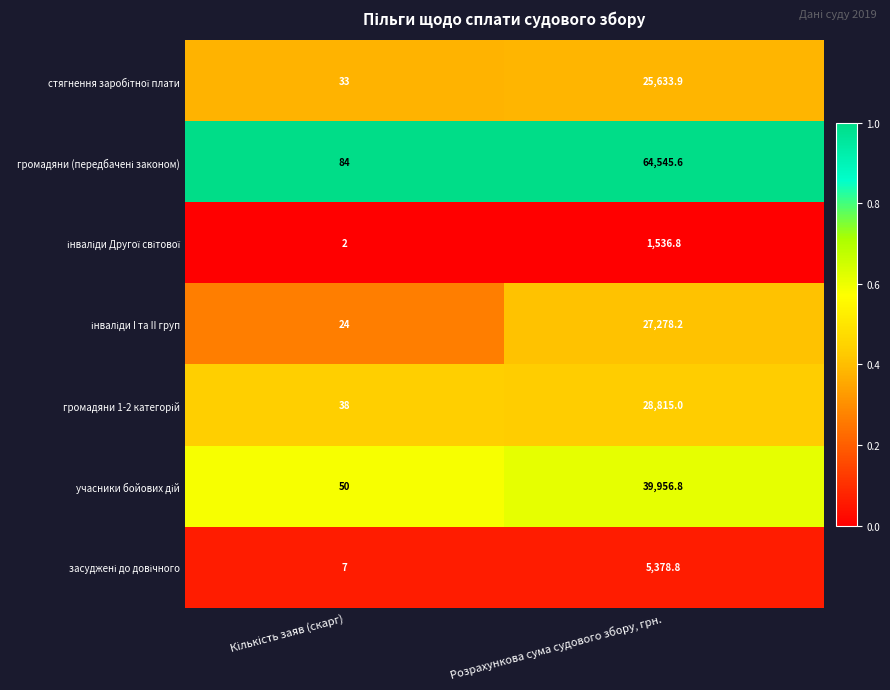

Which label corresponds to the largest value in the chart?

Розрахункова сума судового збору, грн.